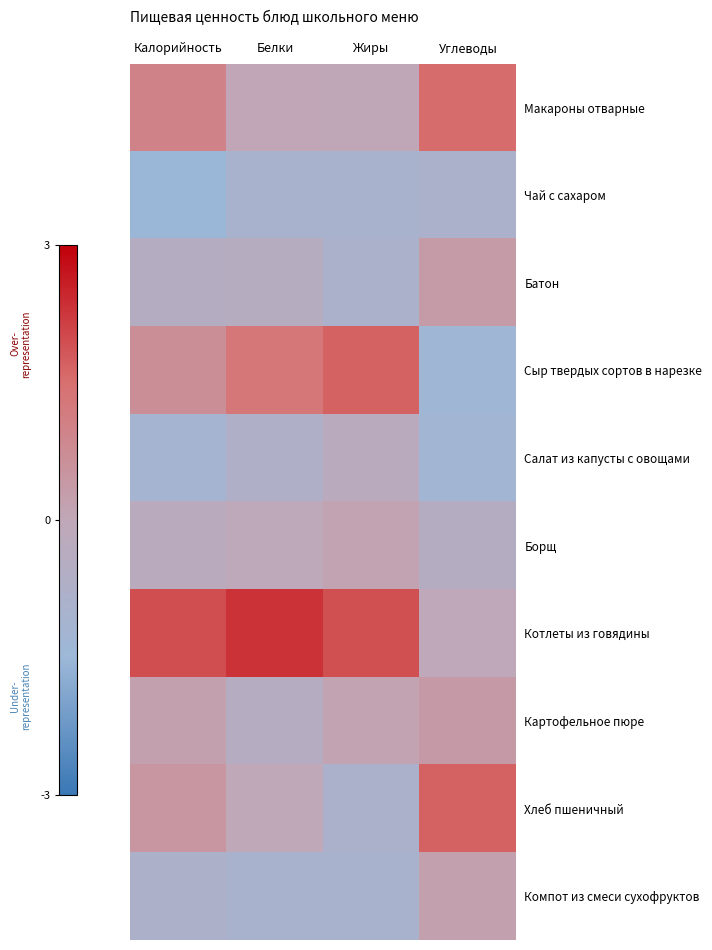

How many series are shown in this chart?

10